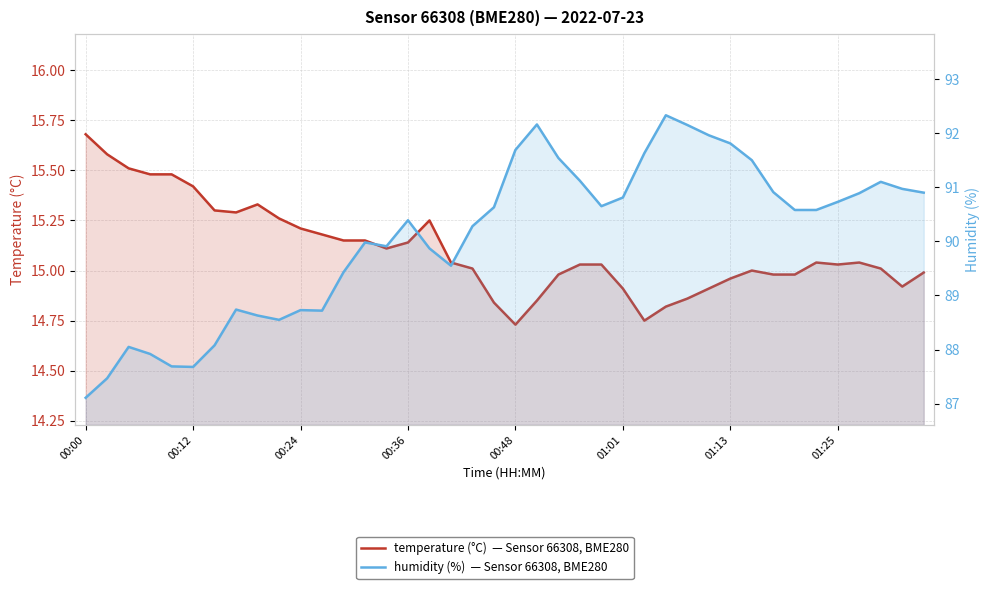

How many categories are shown in the chart?

40